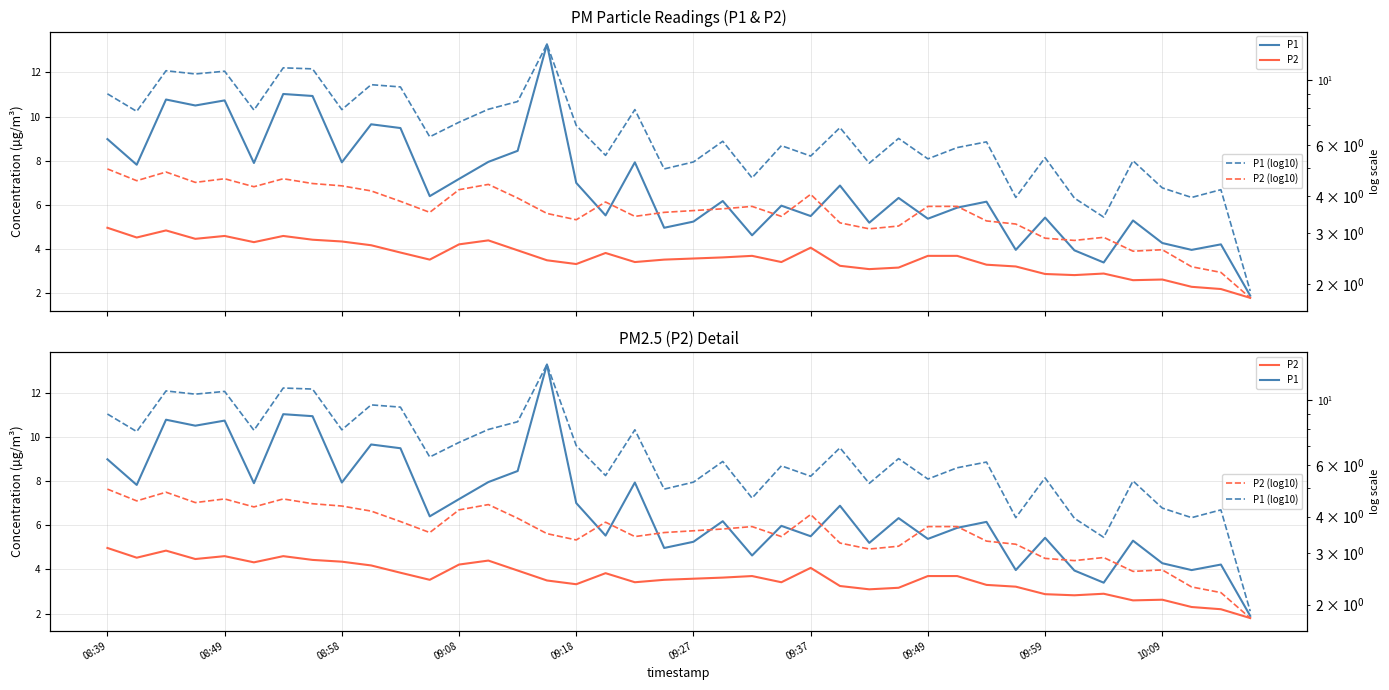

List the series in order of their peak value, highest first.

P1, P1 (log10), P2, P2 (log10)